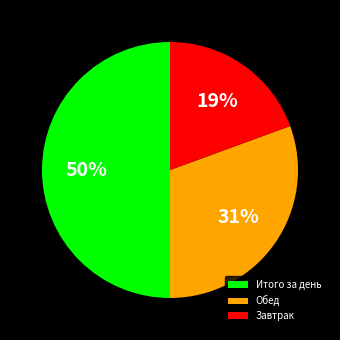

To the nearest percent, what portion does Итого за день represent?

50%